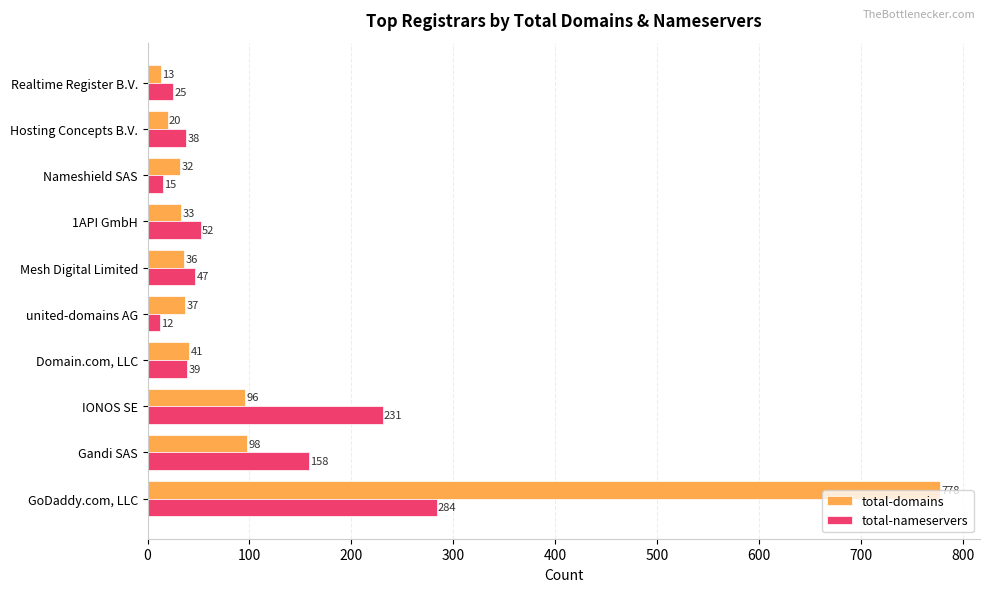

The value of total-domains at GoDaddy.com, LLC is 310. True or false?

False